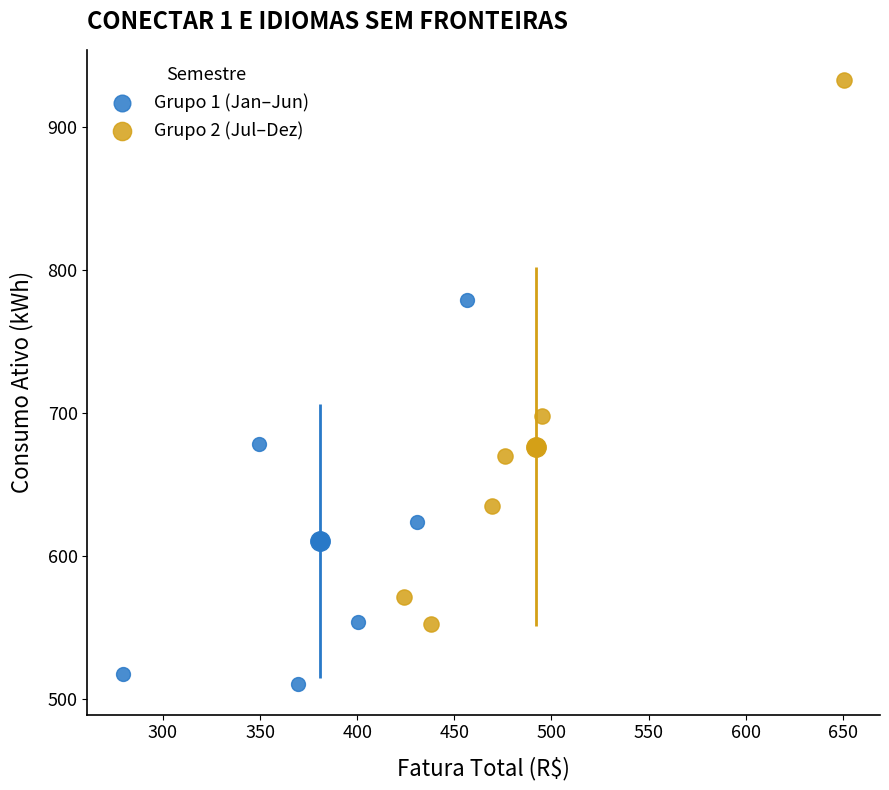

Which series has the widest spread of Y values?

Grupo 2 (Jul–Dez)